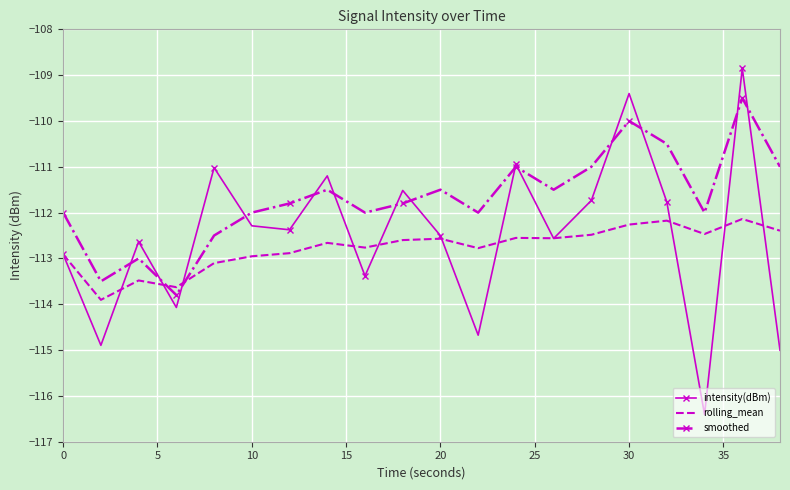

Which series has the widest spread of values?

intensity(dBm)